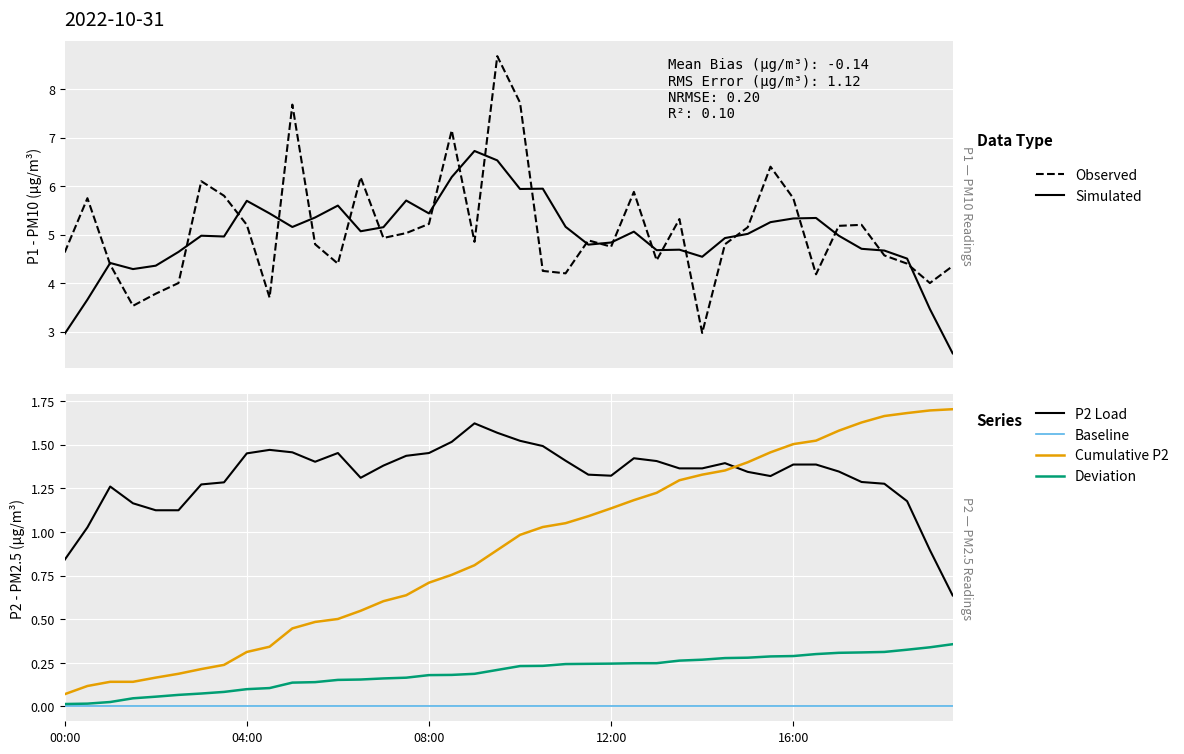

The value of Observed at 5 is 4.0. True or false?

True